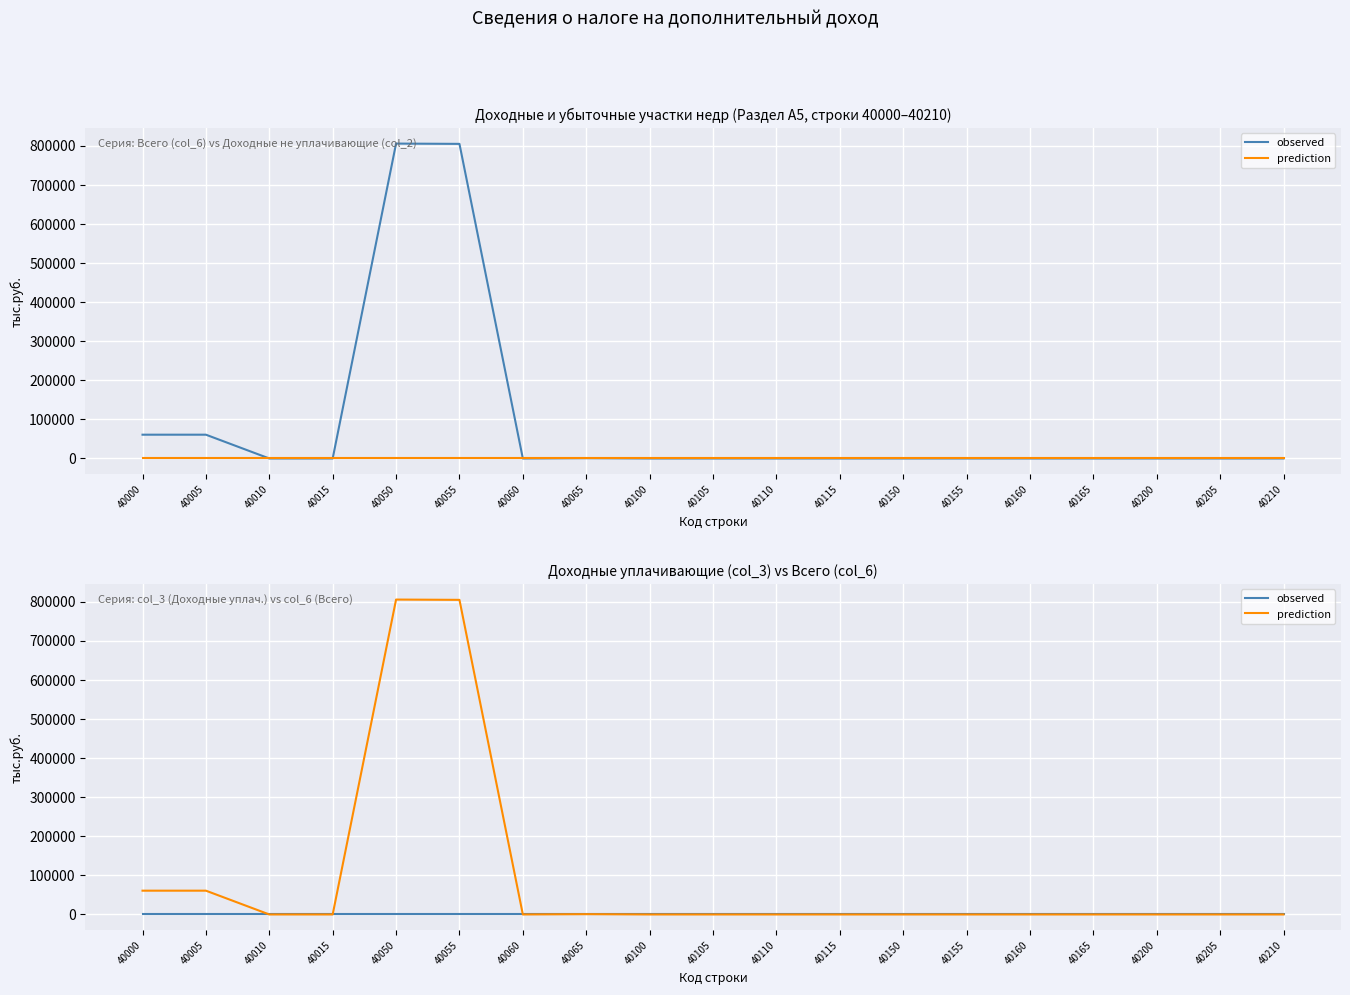

What is the difference between the maximum and second lowest values in the prediction series?

805202